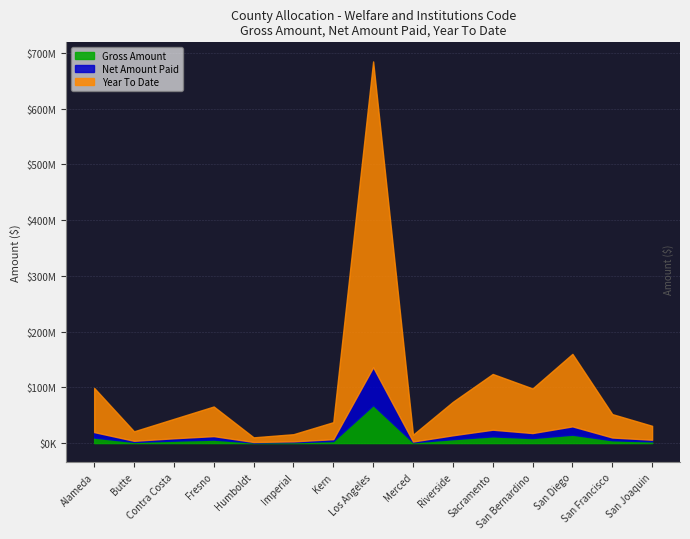

Read the Net Amount Paid value at Fresno.

6246950.7